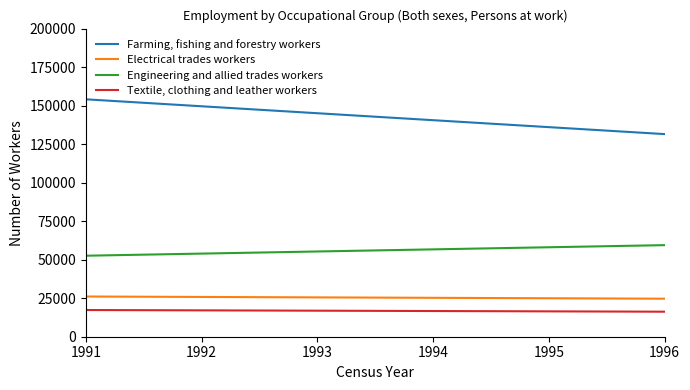

Reading right to left, transcribe all the data shown in this chart.

Farming, fishing and forestry workers: 131523	154101
Electrical trades workers: 24686	26101
Engineering and allied trades workers: 59444	52583
Textile, clothing and leather workers: 16247	17333